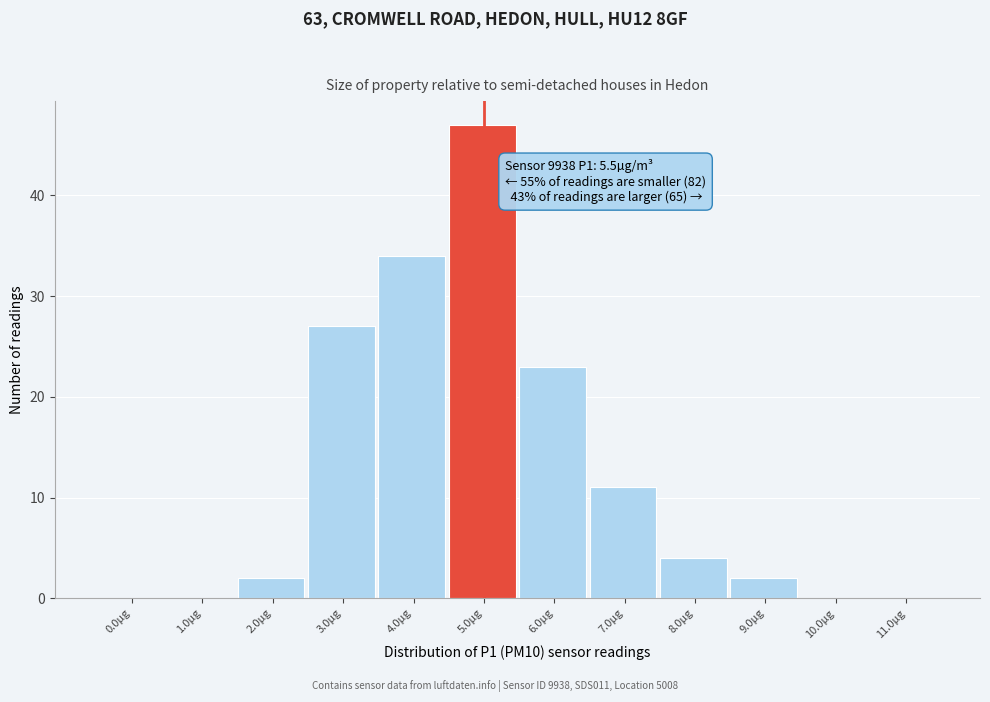

Reading left to right, what are all the values shown in this chart?

0.0µg=0	1.0µg=0	2.0µg=2	3.0µg=27	4.0µg=34	5.0µg=47	6.0µg=23	7.0µg=11	8.0µg=4	9.0µg=2	10.0µg=0	11.0µg=0